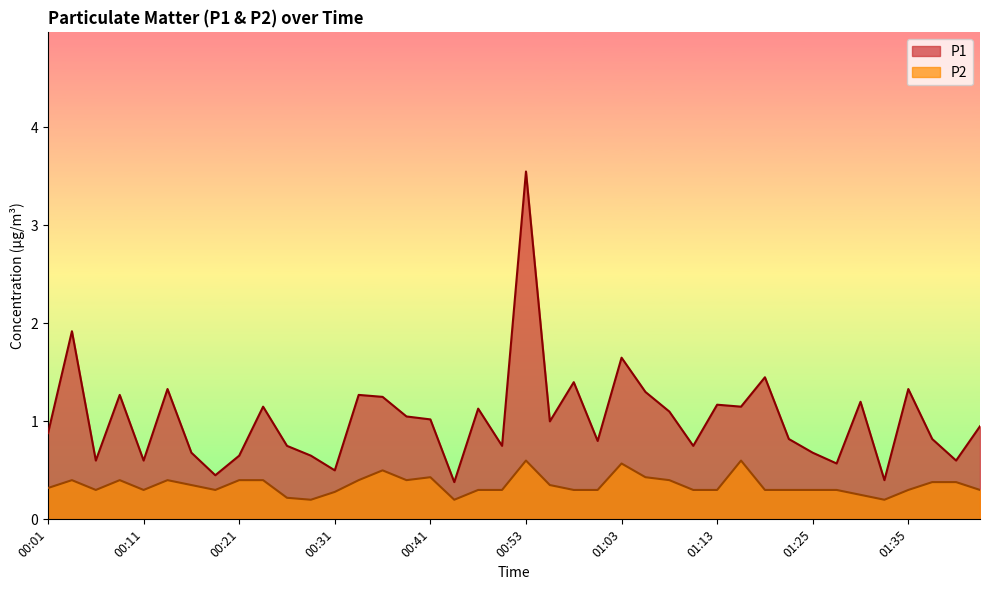

Reading left to right, extract all data points from this chart.

P1: 0.9	1.9	0.6	1.3	0.6	1.3	0.7	0.5	0.7	1.1	0.8	0.7	0.5	1.3	1.2	1.1	1.0	0.4	1.1	0.8	3.5	1.0	1.4	0.8	1.6	1.3	1.1	0.8	1.2	1.1	1.4	0.8	0.7	0.6	1.2	0.4	1.3	0.8	0.6	0.9
P2: 0.3	0.4	0.3	0.4	0.3	0.4	0.3	0.3	0.4	0.4	0.2	0.2	0.3	0.4	0.5	0.4	0.4	0.2	0.3	0.3	0.6	0.3	0.3	0.3	0.6	0.4	0.4	0.3	0.3	0.6	0.3	0.3	0.3	0.3	0.2	0.2	0.3	0.4	0.4	0.3